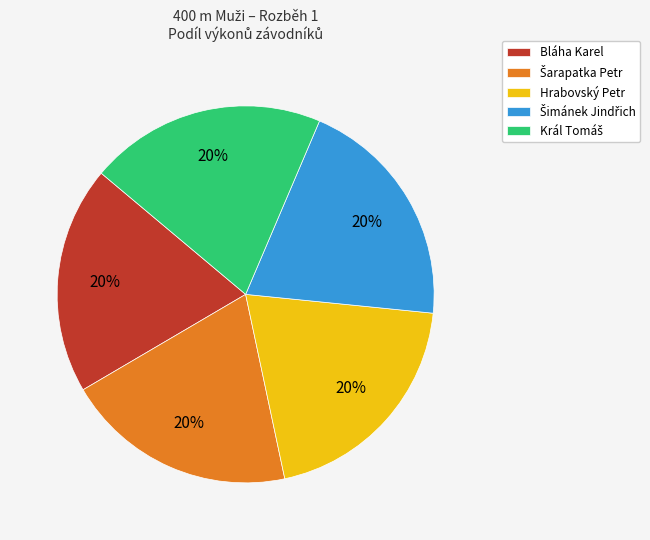

What percentage is the Hrabovský Petr slice, to the nearest percent?

20%